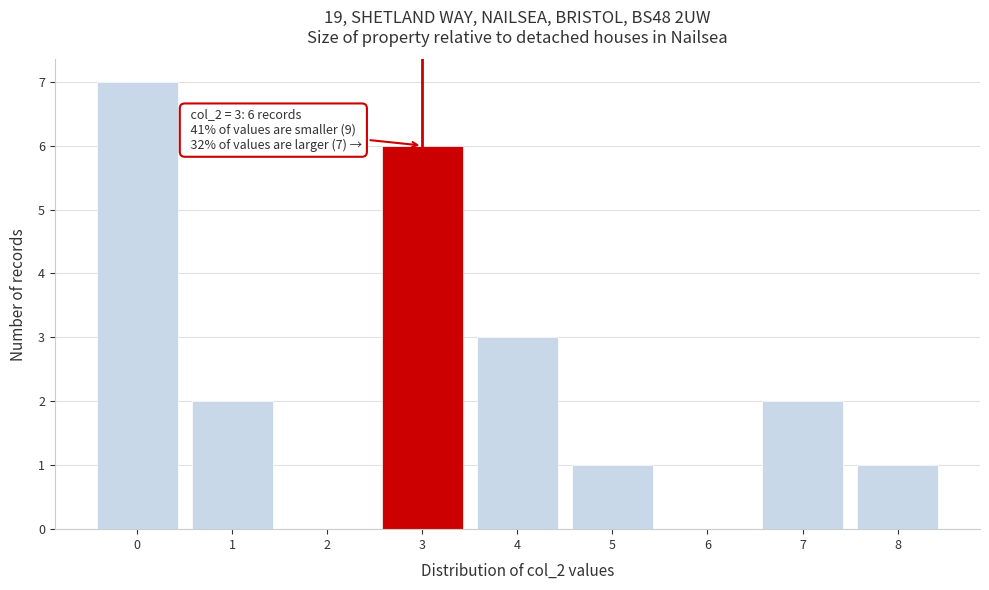

Over which range of the x-axis is the bar tallest?

-0.5 to 0.5